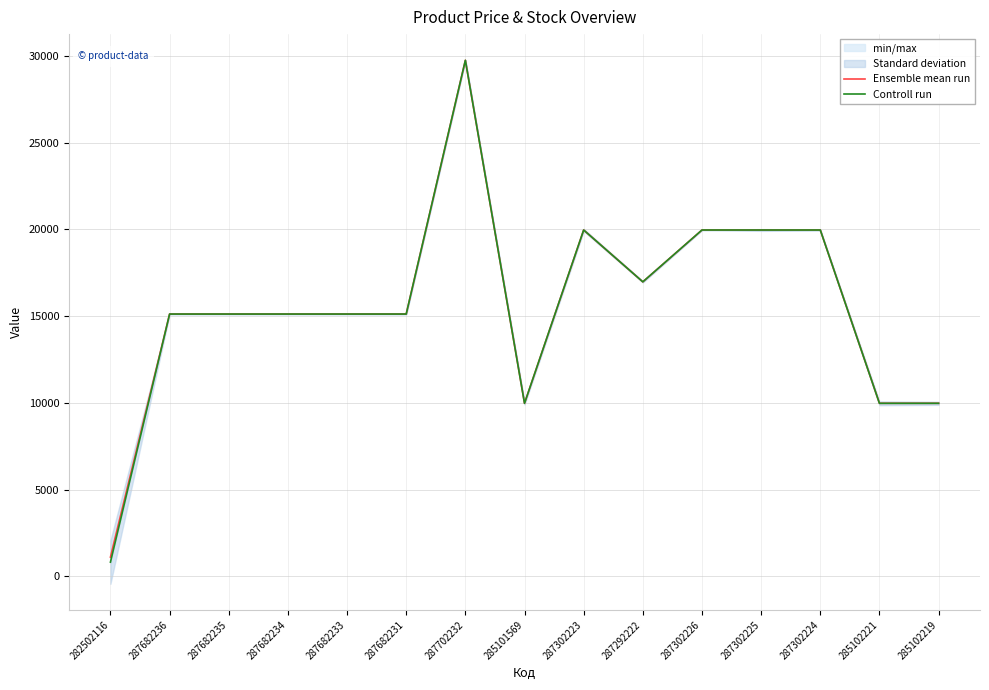

What value does the Controll run series have at 287682234?

15120.0